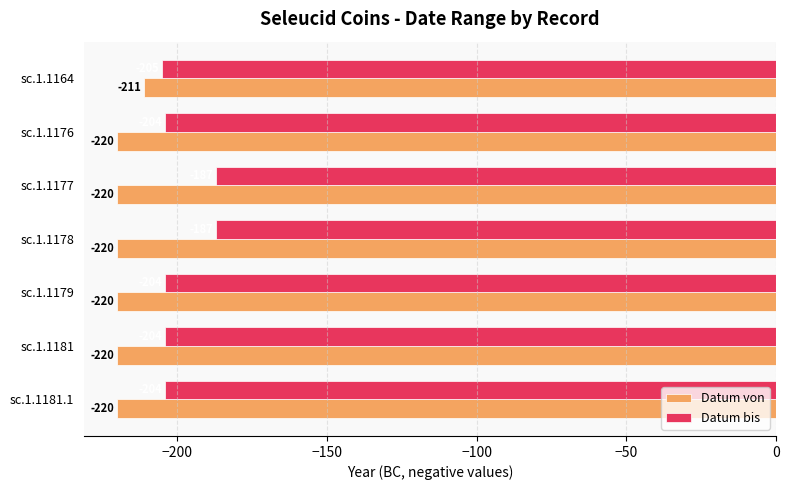

Between sc.1.1164 and sc.1.1179, which series saw the biggest shift?

Datum von